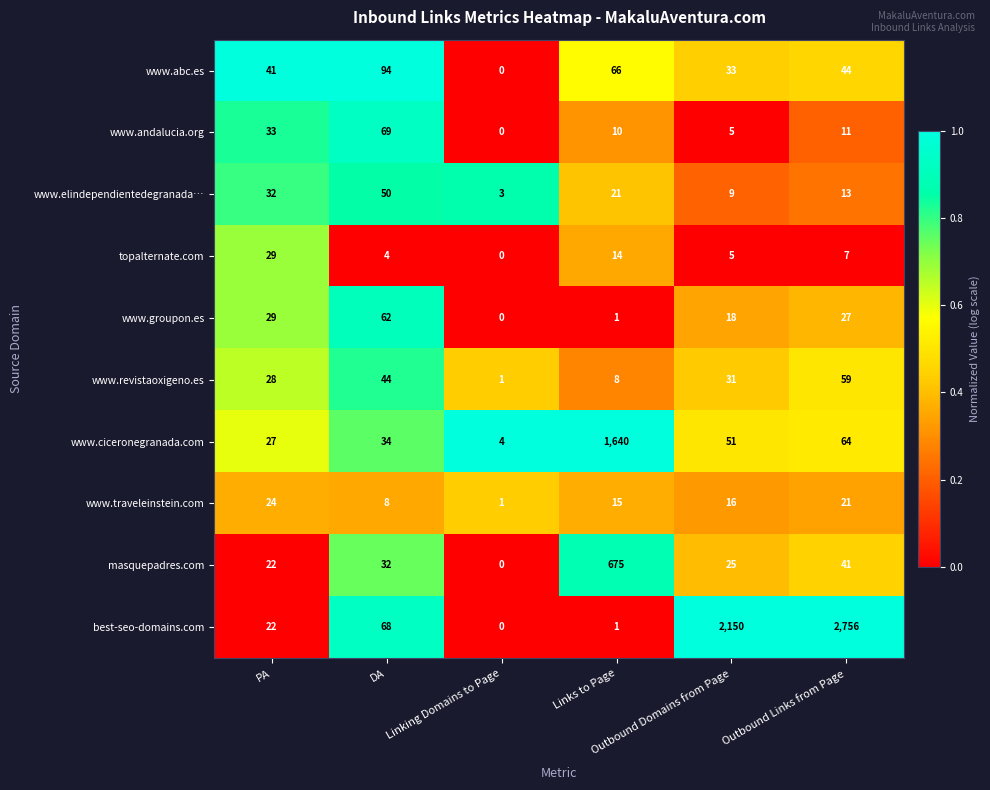

Which series has the widest spread of values?

best-seo-domains.com